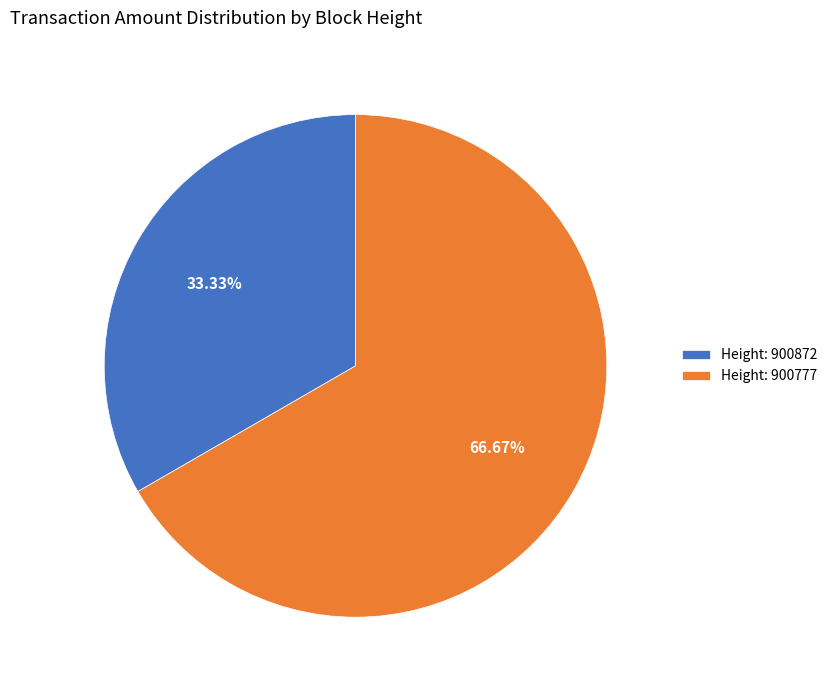

Do Height: 900777 and Height: 900872 together represent more than half of the pie?

Yes